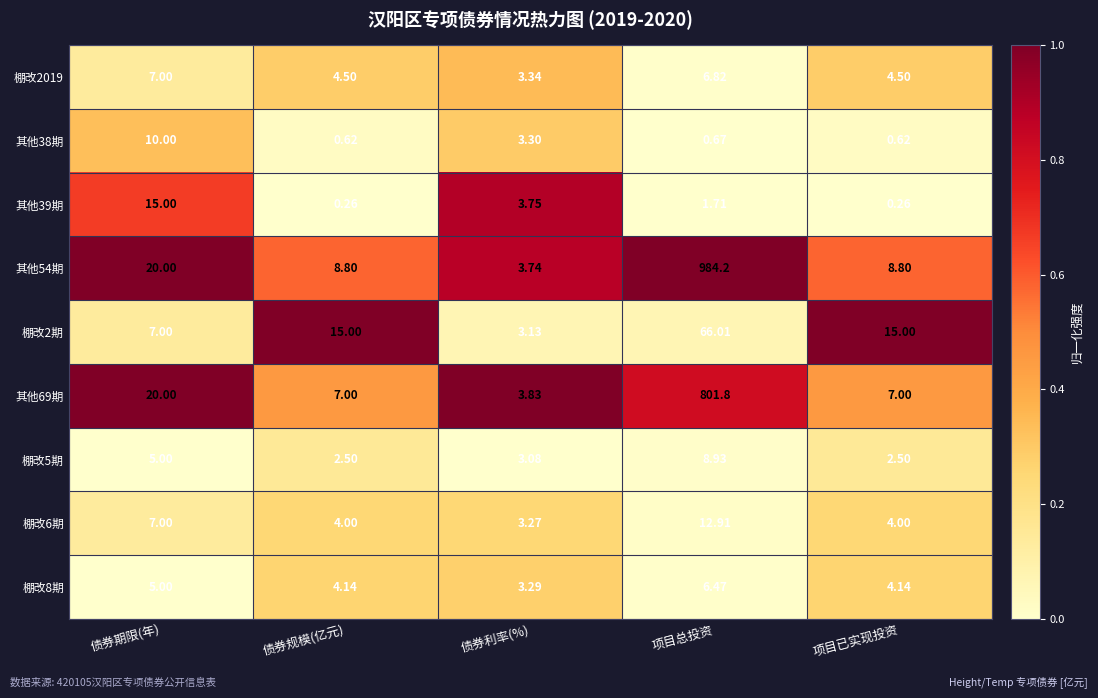

At which label does 其他39期 first exceed 1?

债券期限(年)